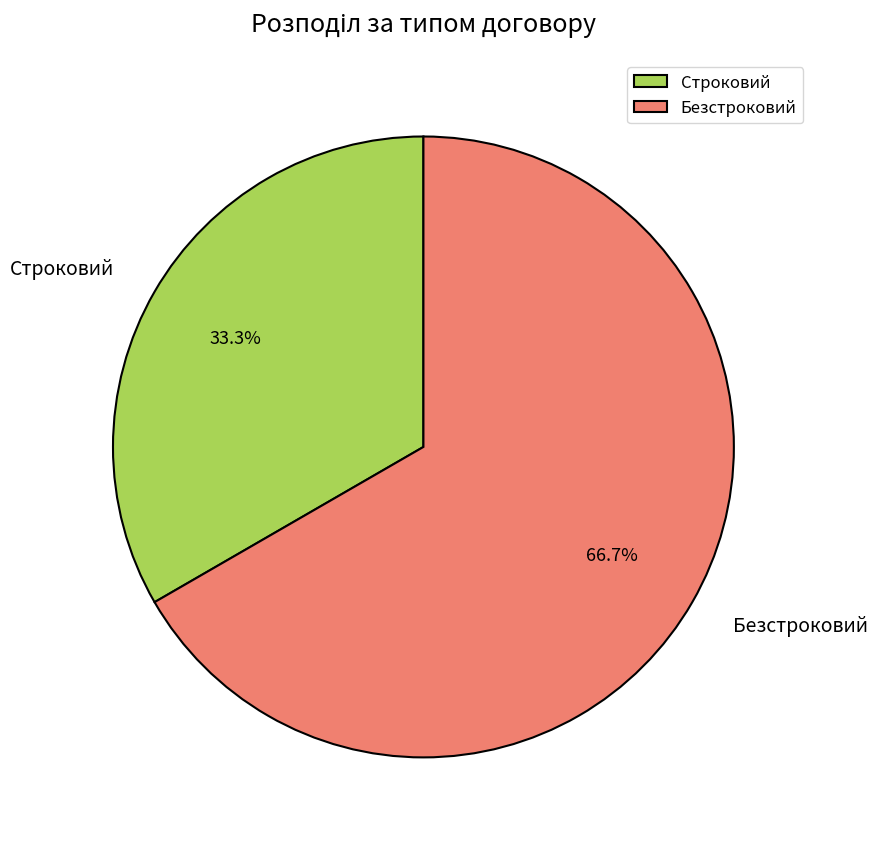

Between Строковий and Безстроковий, which is larger?

Безстроковий